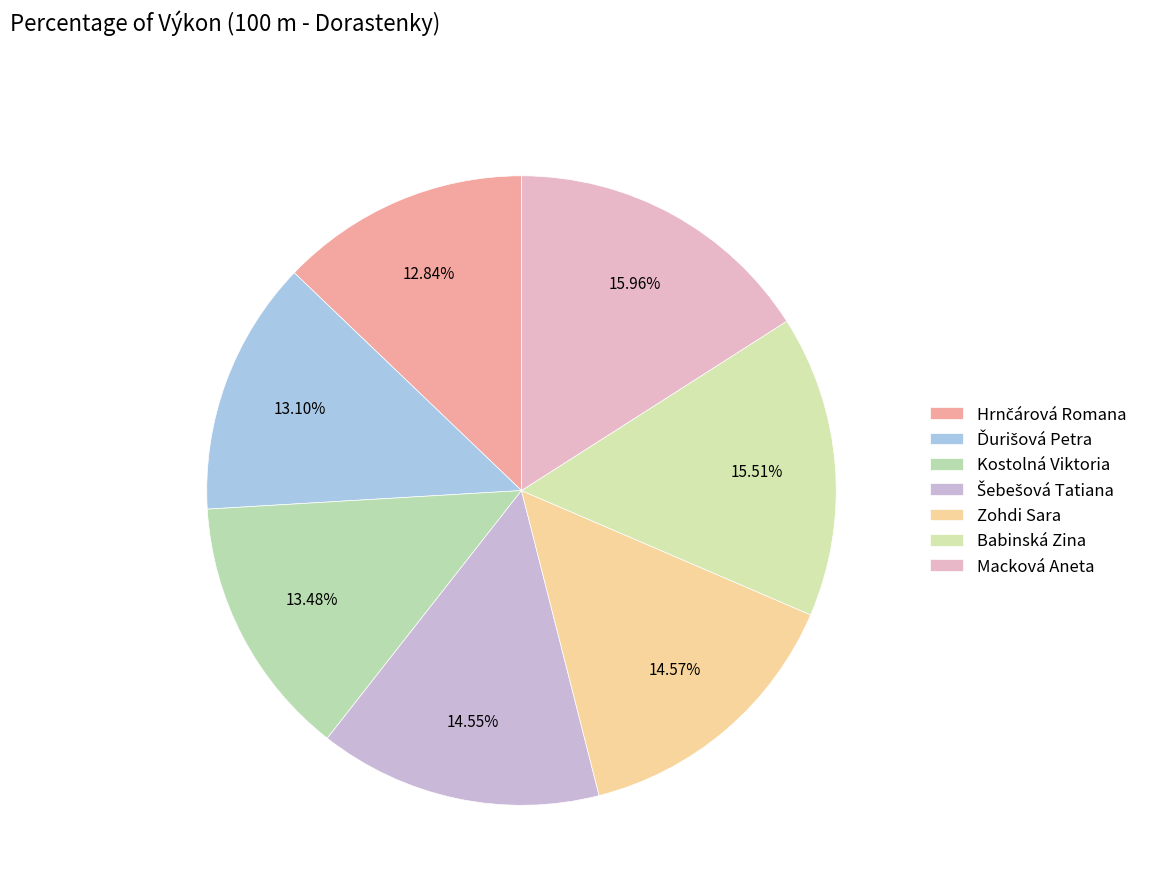

Which slice is the smallest?

Hrnčárová Romana